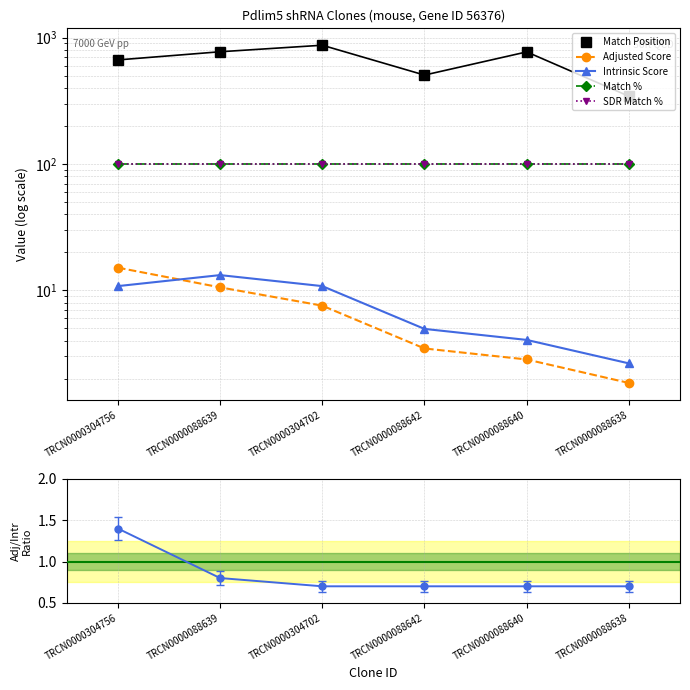

Does the chart have visible grid lines?

Yes